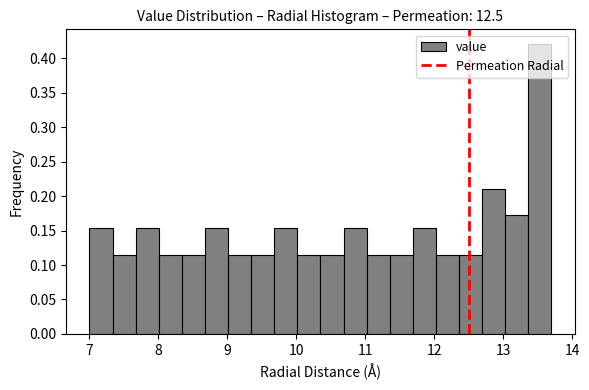

Around what value on the x-axis is the tallest bar? Give the approximate position of its centre, as read against the axis.

13.5